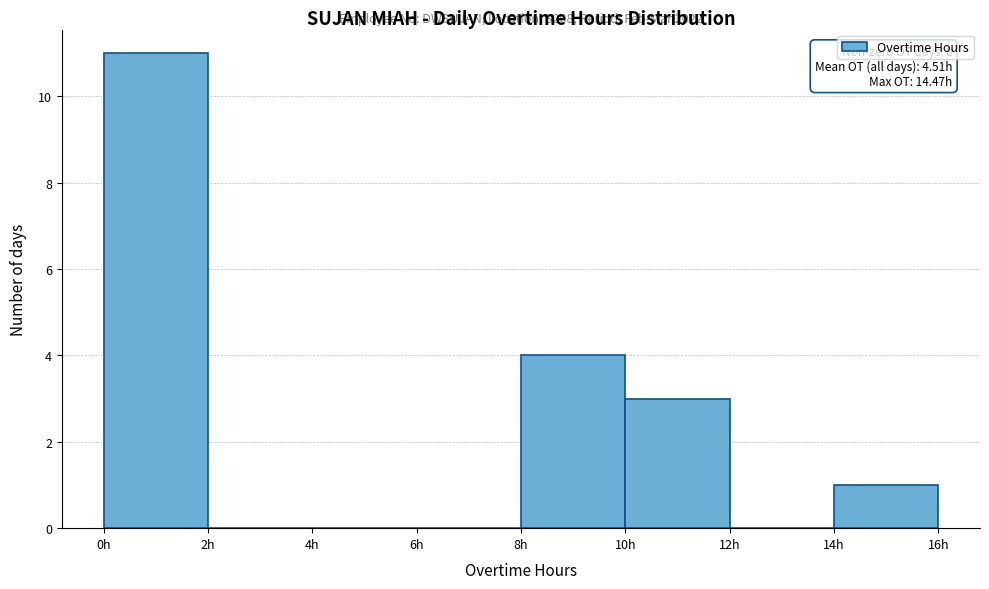

Which range on the x-axis has the tallest bar?

0 to 2